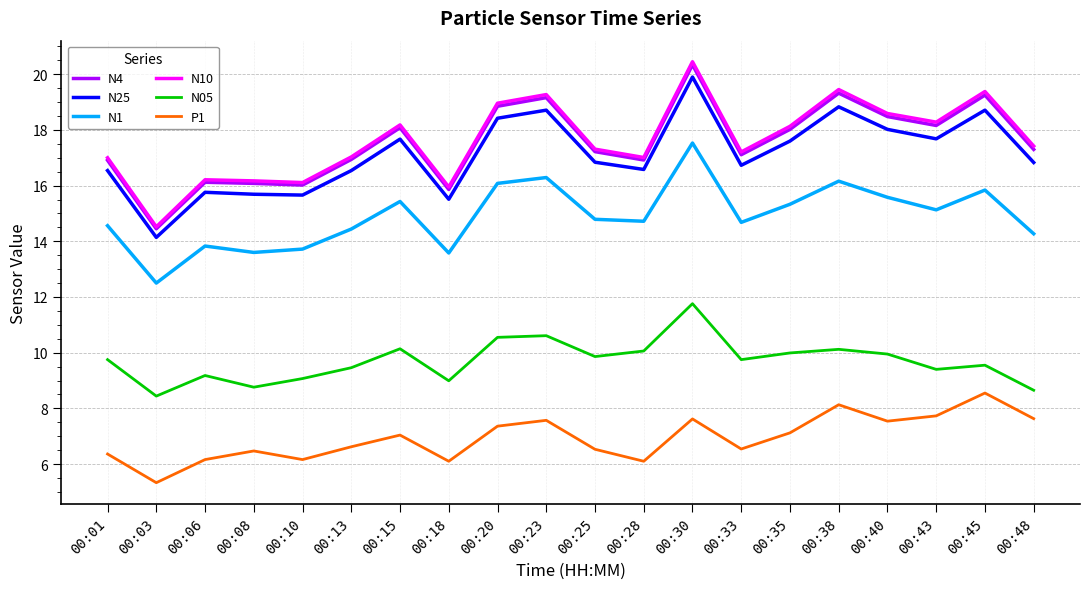

Which label corresponds to the largest value in the chart?

00:30